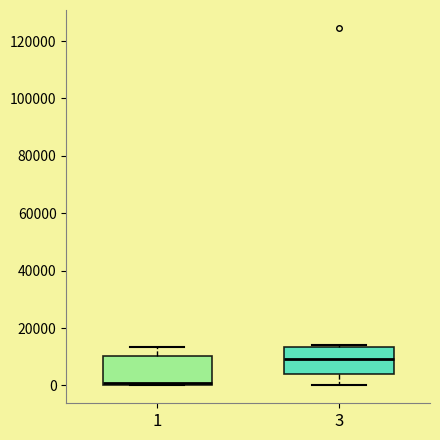

Where is the upper edge of the box at x = 3 on the y-axis? The values are not printed on the chart, so give them approximately, as read against the axis.

14000